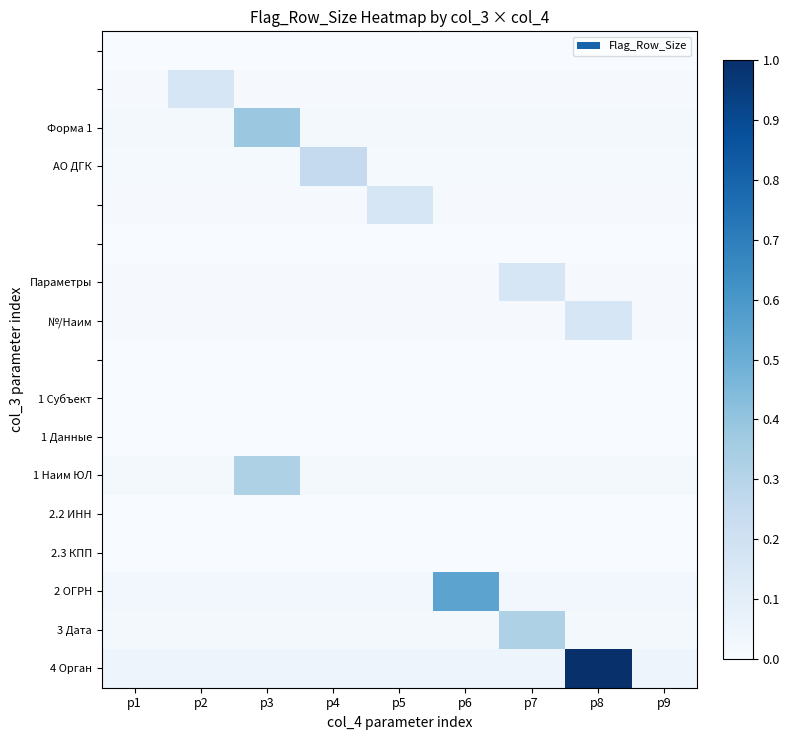

Between p5 and p7, which is larger?

p5